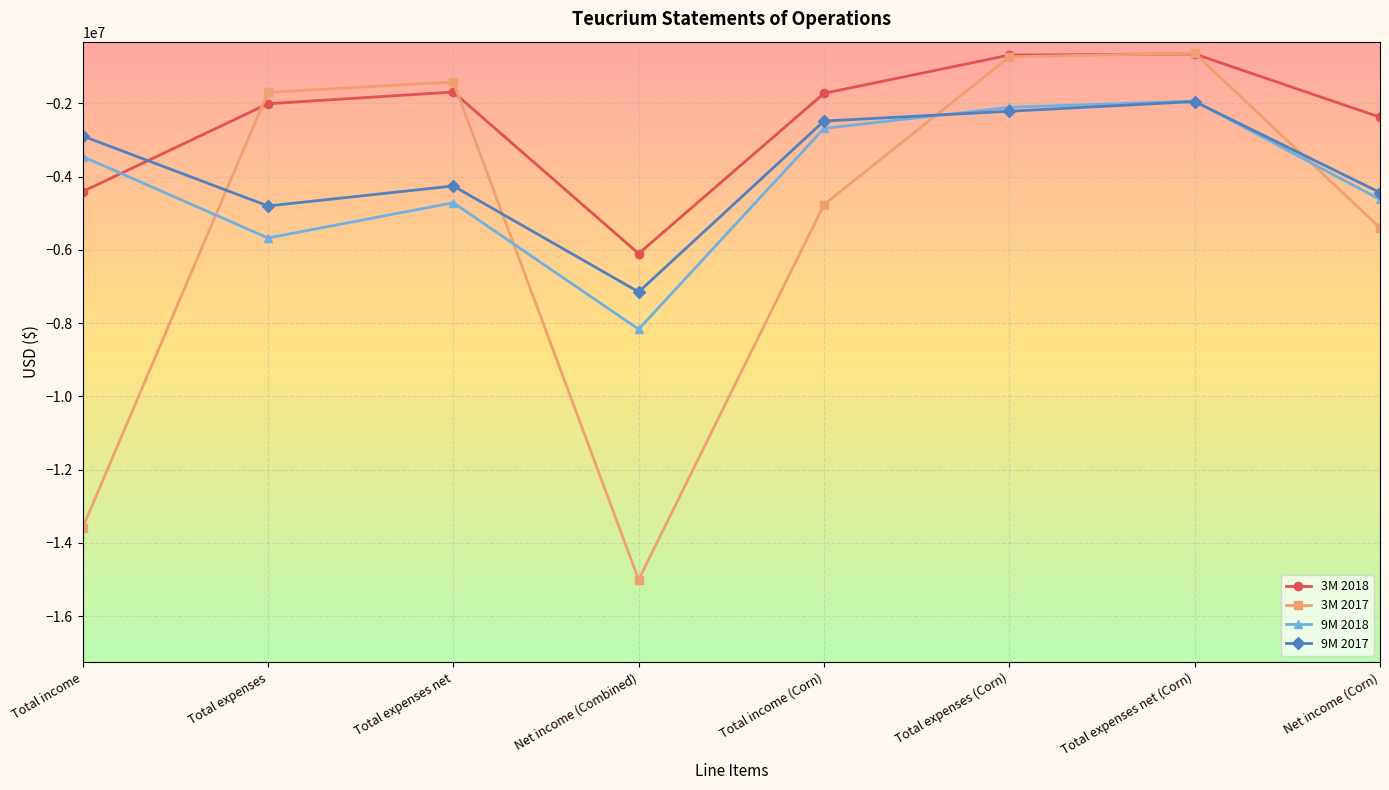

Which series changed the most between Total income and Net income (Corn)?

3M 2017